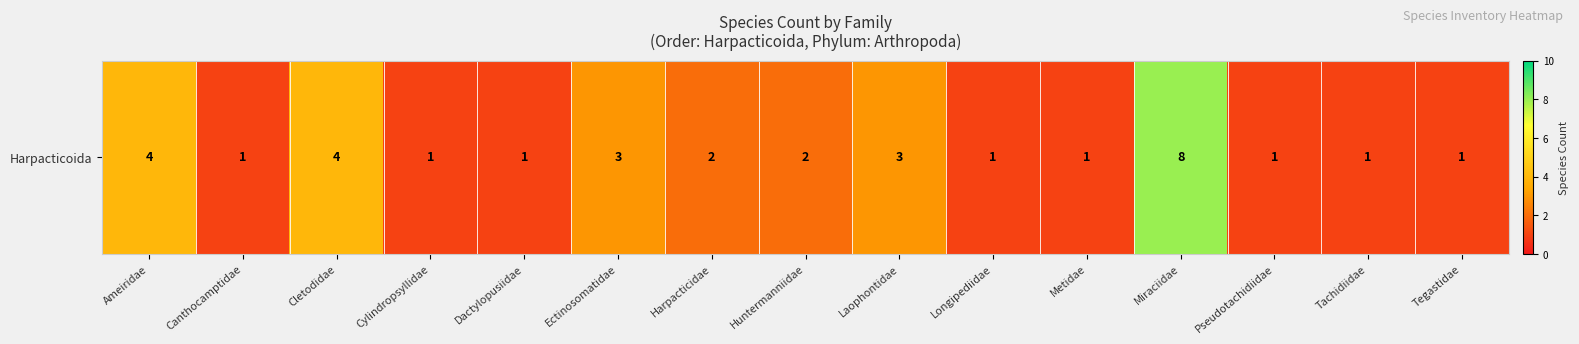

Which has a higher value, Laophontidae or Tegastidae?

Laophontidae